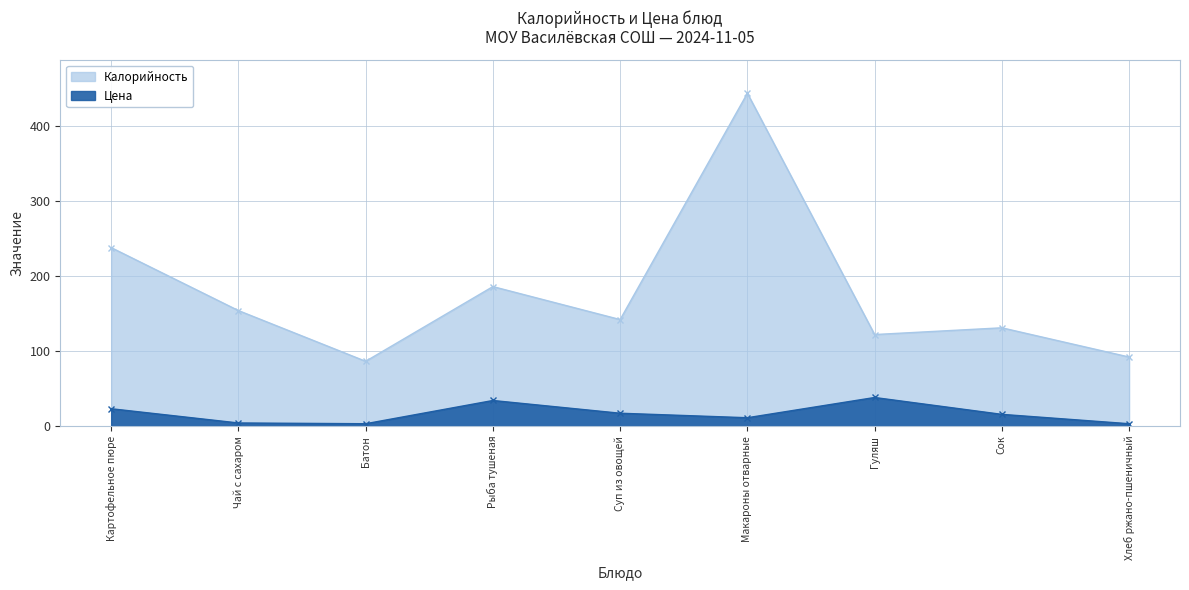

True or false: Цена and Калорийность cross at least once.

False